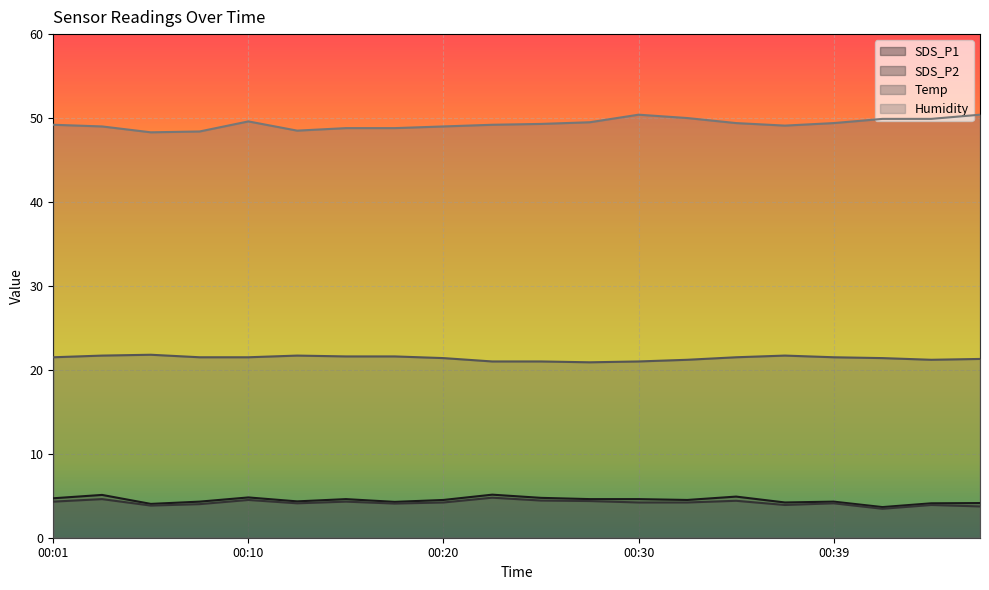

Is the value of SDS_P1 at 00:47 greater than the value of Humidity at 00:42?

No